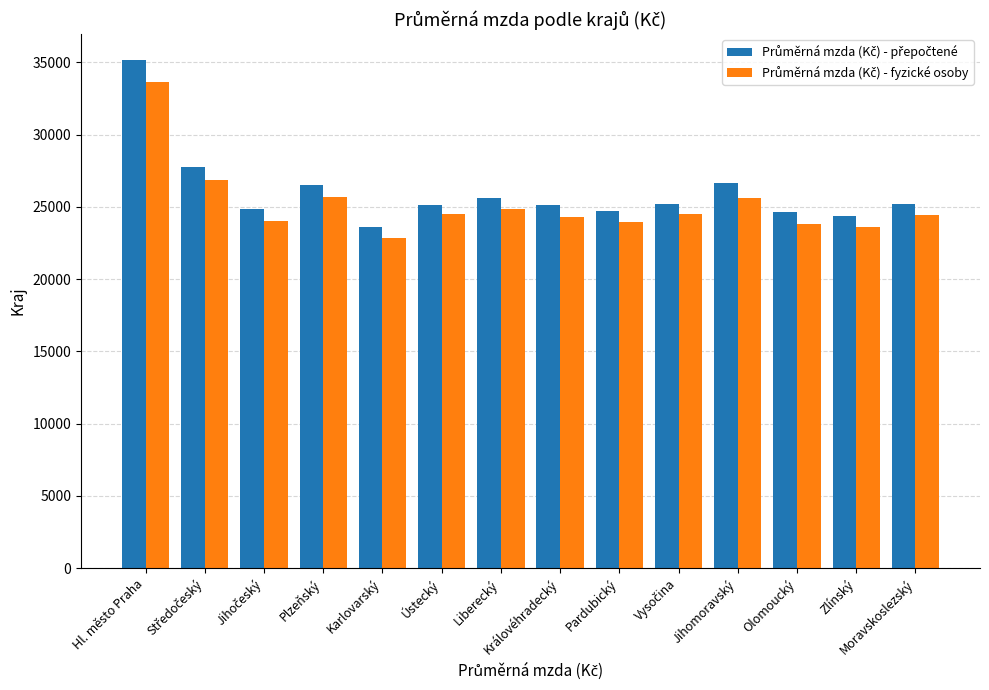

What is the total value across all series at Ústecký?

49622